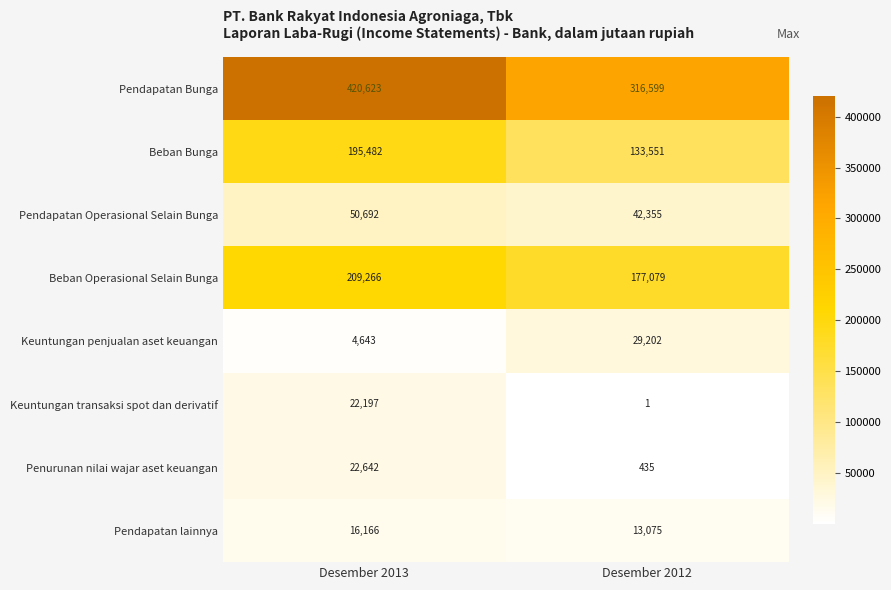

The Beban Operasional Selain Bunga series shows 294006 at Desember 2013. True or false?

False